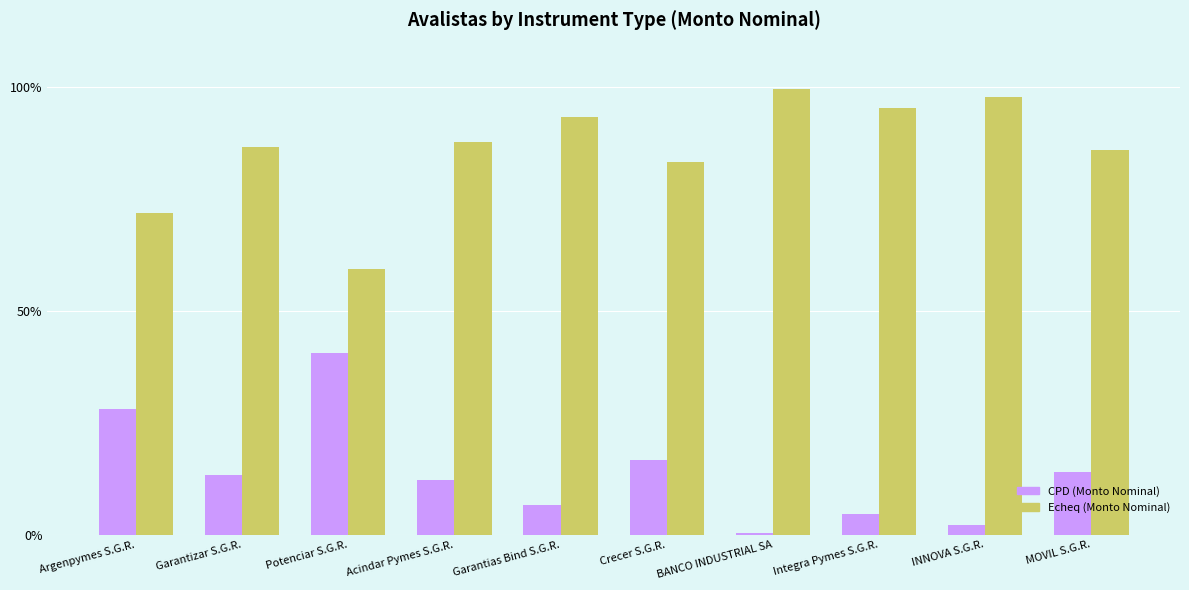

The value of Echeq (Monto Nominal) at Potenciar S.G.R. is 38.6. True or false?

False